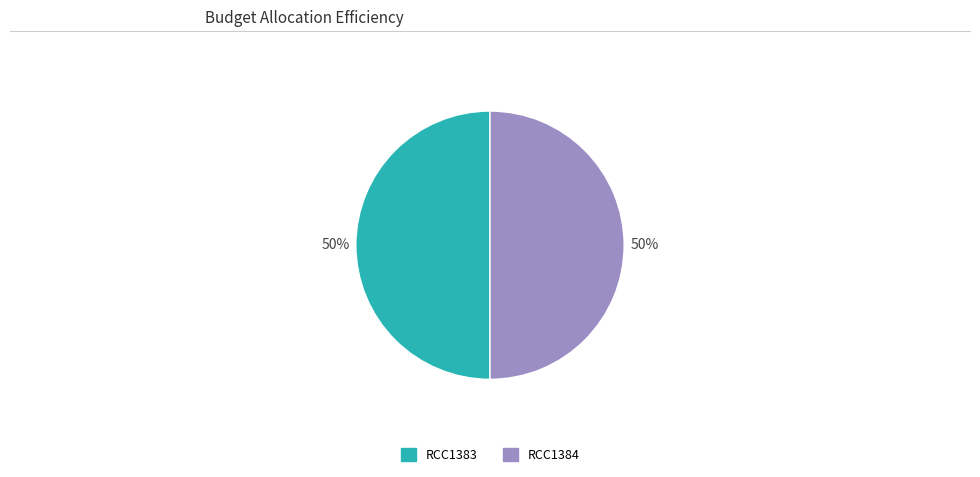

To the nearest percent, what is the average slice percentage?

50%